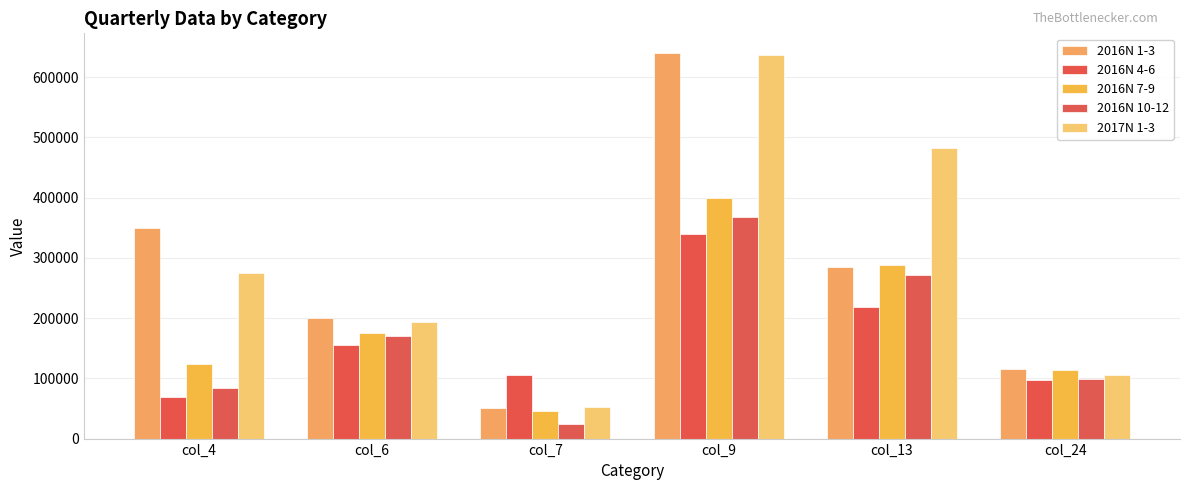

How many bars are there in each group?

5